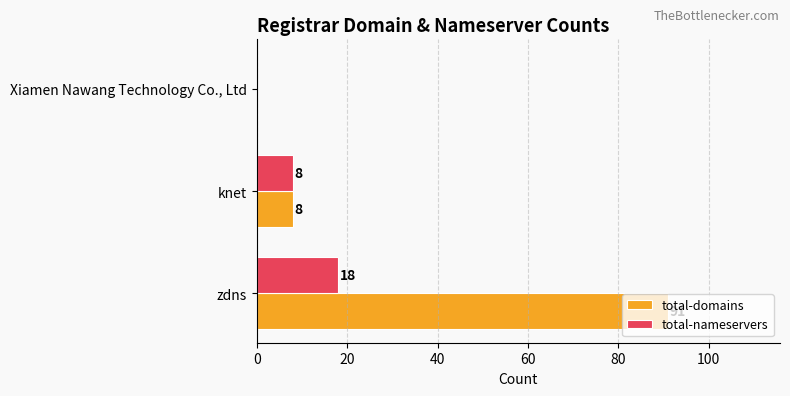

Is the value of total-nameservers at Xiamen Nawang Technology Co., Ltd greater than the value of total-domains at knet?

No